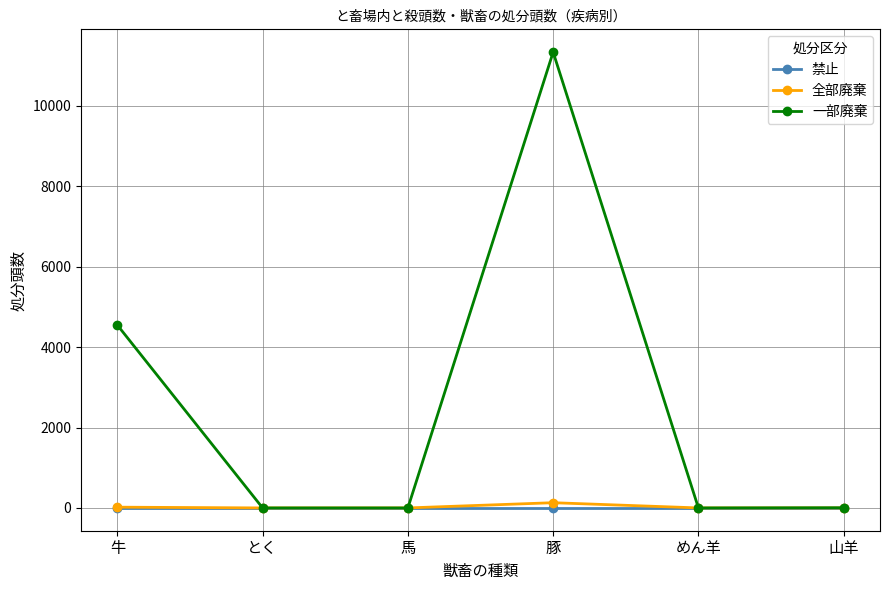

Which series changed the most between 豚 and 山羊?

一部廃棄